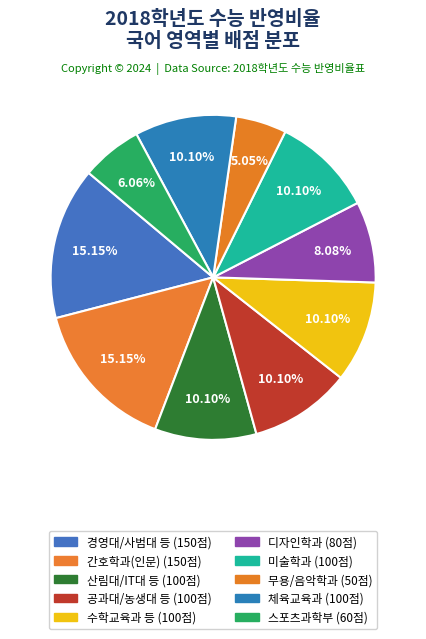

How many segments does this pie chart have?

10